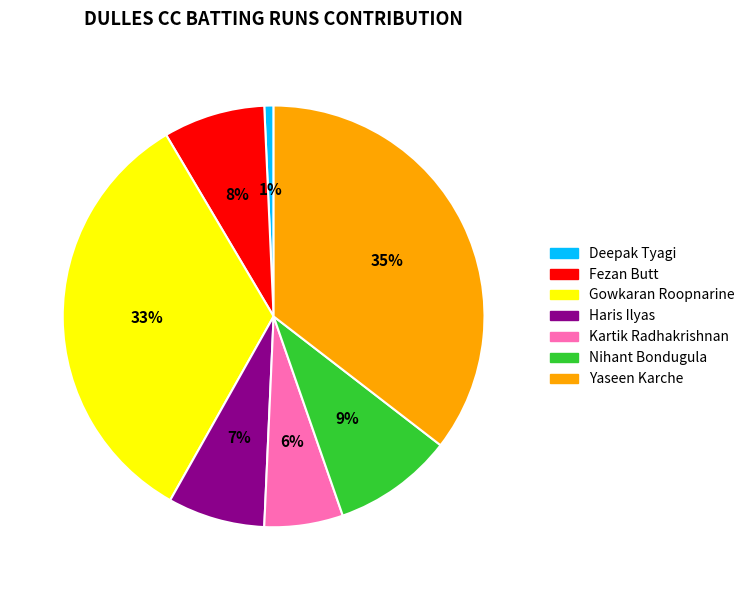

To the nearest percent, what percentage of the pie is Deepak Tyagi?

1%